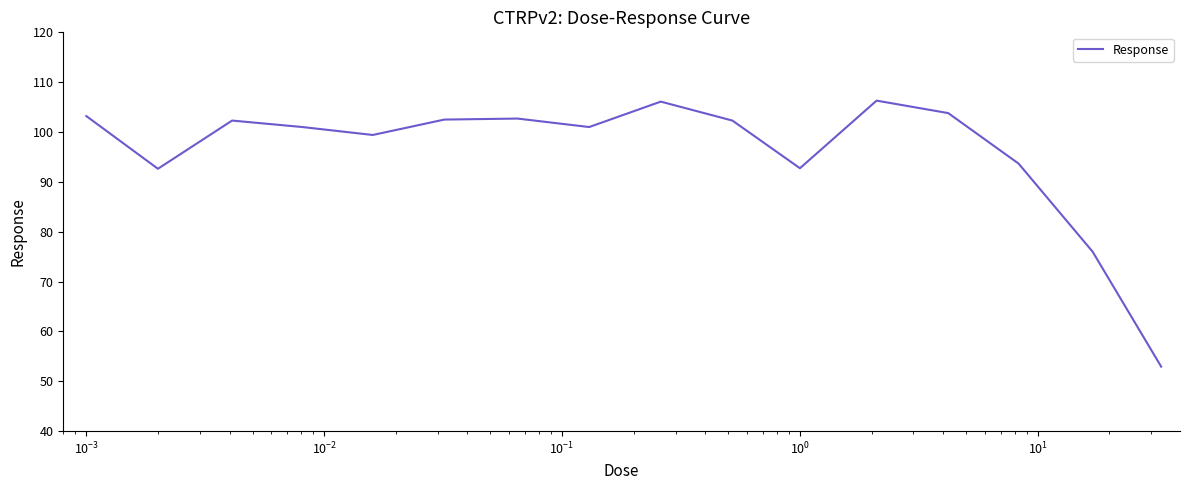

What is the minimum value shown in the chart?

52.9